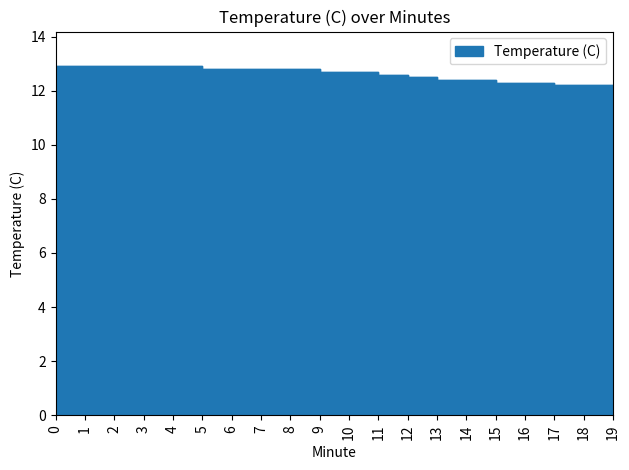

The chart shows a value of 12.8 at 6. True or false?

True